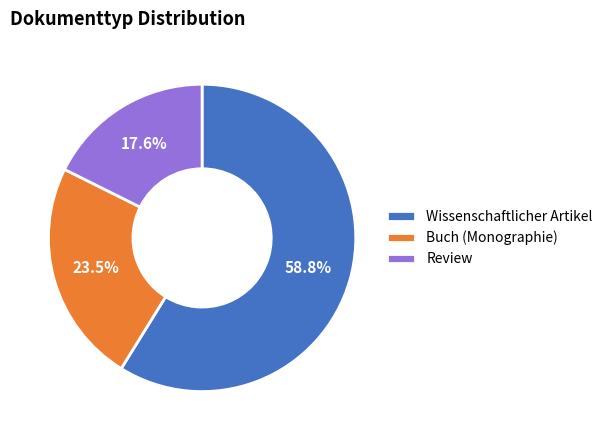

Which has a higher value, Review or Wissenschaftlicher Artikel?

Wissenschaftlicher Artikel